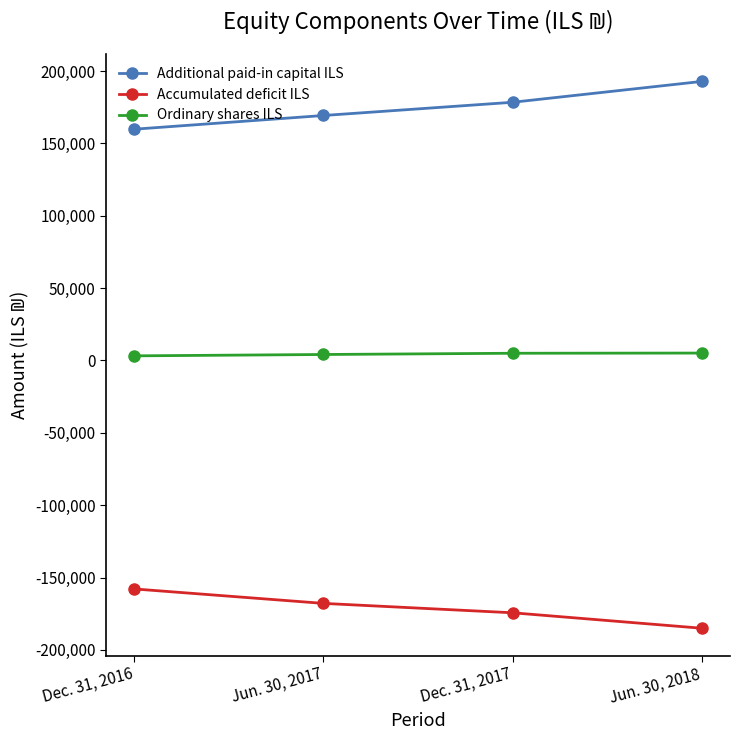

What is the difference between the maximum and minimum values in the Additional paid-in capital ILS series?

33004